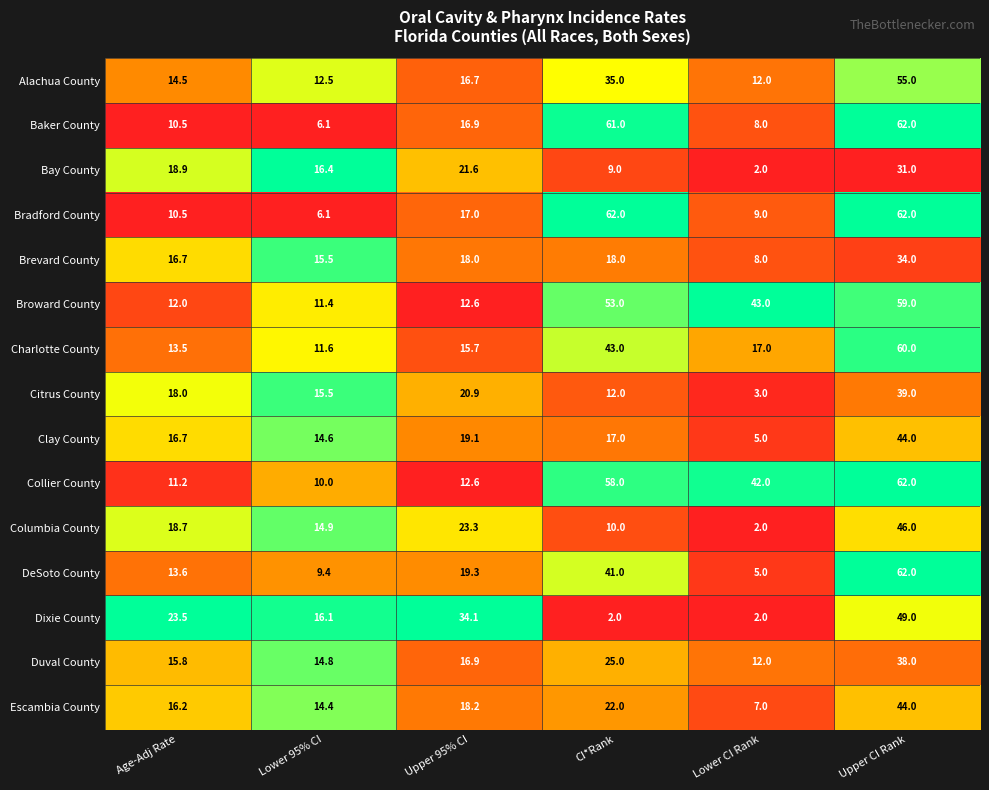

The Alachua County series shows 7.8 at Age-Adj Rate. True or false?

False